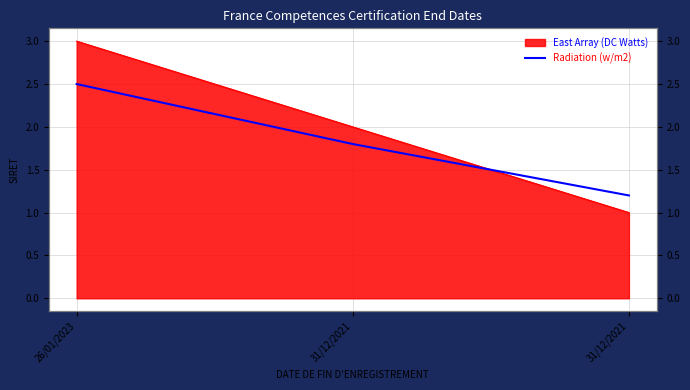

List the labels in order of value, largest first.

26/01/2023, 31/12/2021, 31/12/2021